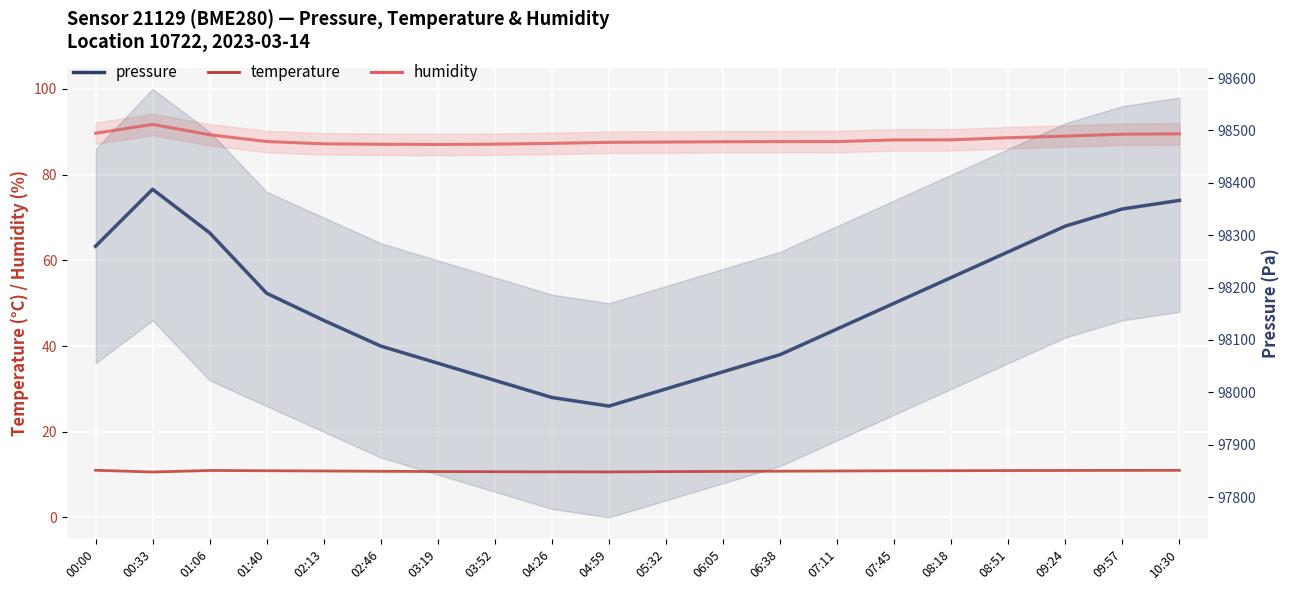

What are all the series names shown in the legend?

humidity, pressure, temperature